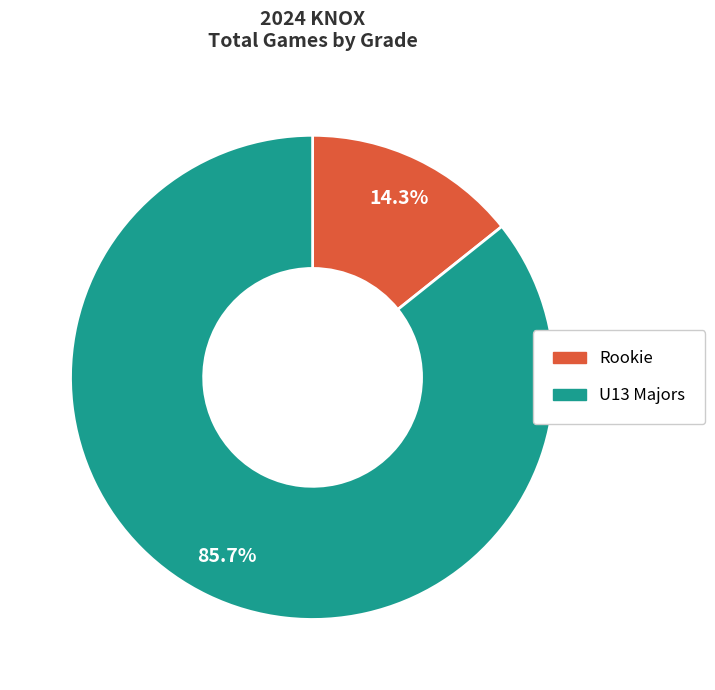

Does any single category account for the majority?

Yes